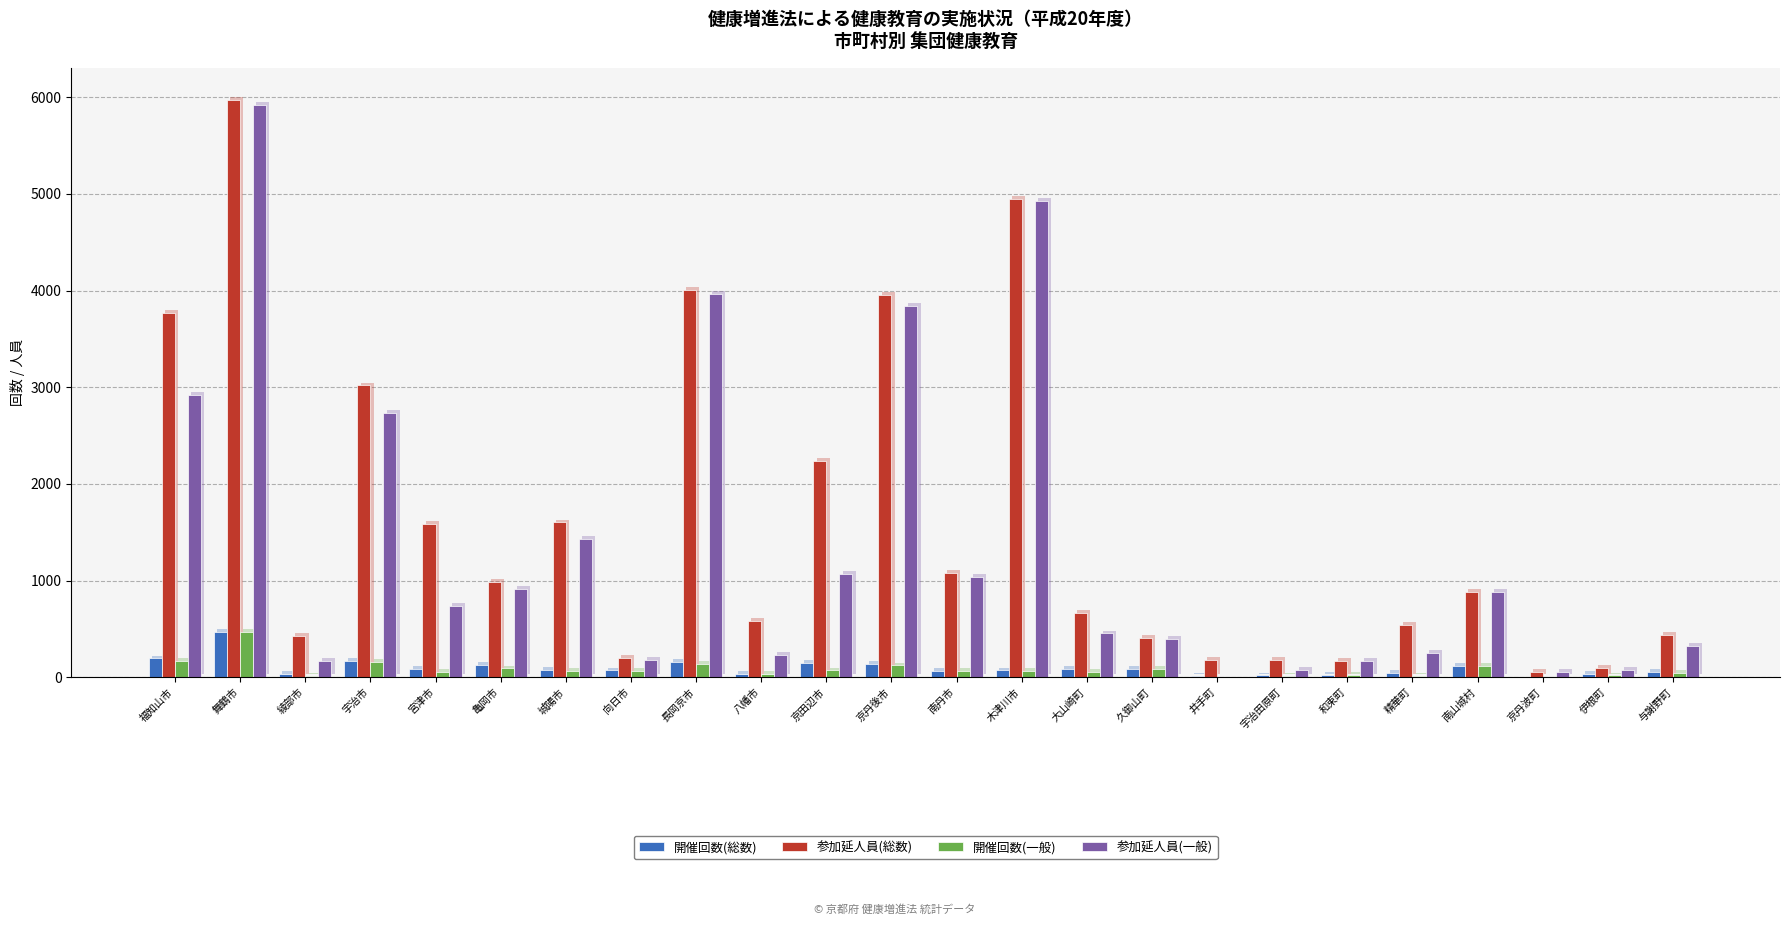

The value of 参加延人員(総数) at 久御山町 is 409. True or false?

True